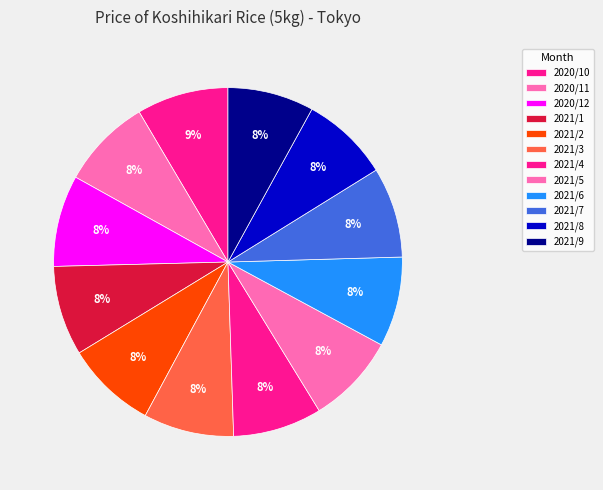

What is the change in value from 2021/8 to 2021/9?

-48